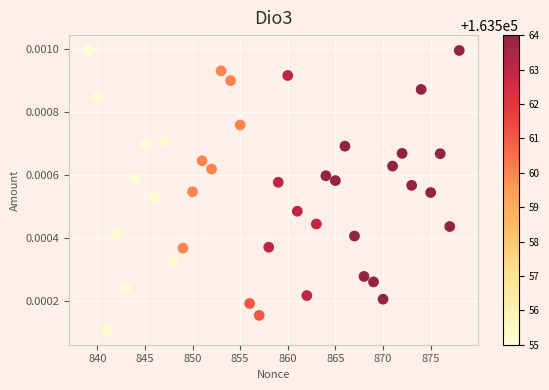

What is the range of X values (max minus min)?

39.0